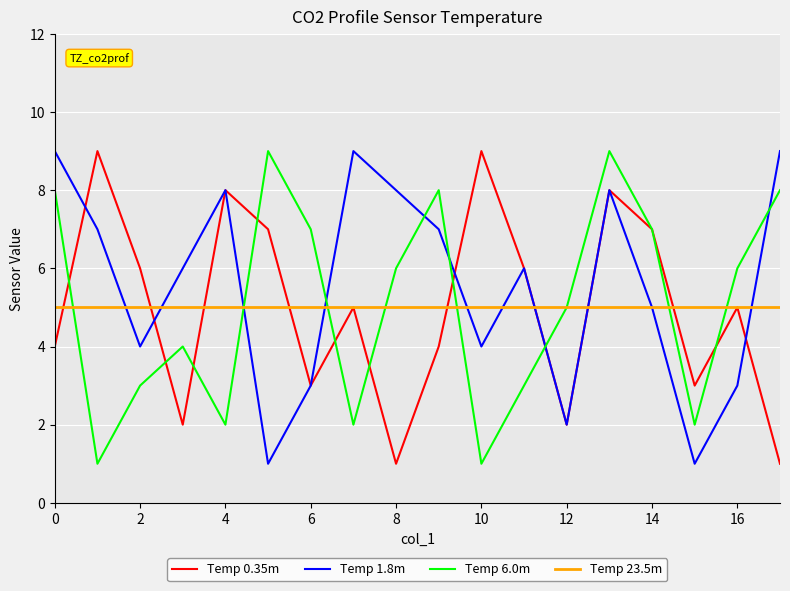

What is the highest value of the Temp 0.35m series?

9